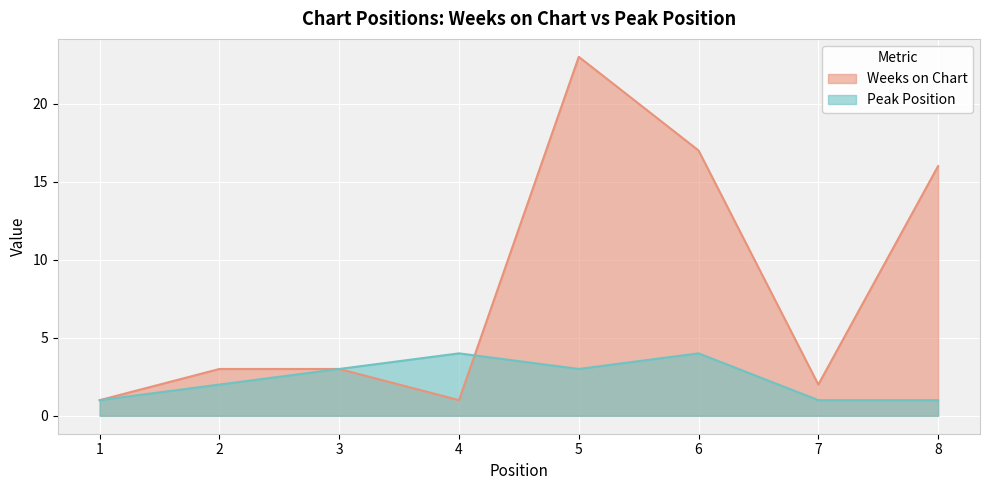

At which category does the chart reach its peak across all series?

5